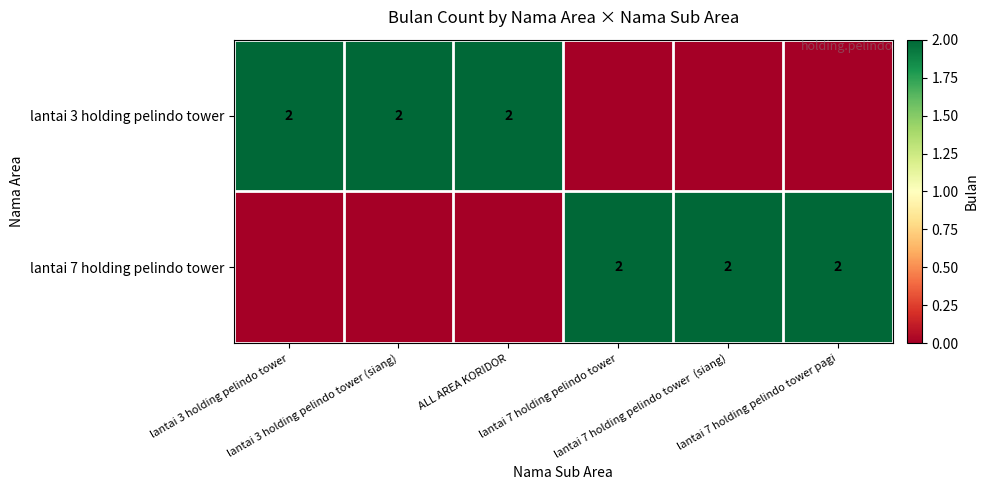

Rank the categories by lantai 3 holding pelindo tower value from lowest to highest.

lantai 7 holding pelindo tower, lantai 7 holding pelindo tower (siang), lantai 7 holding pelindo tower pagi, lantai 3 holding pelindo tower, lantai 3 holding pelindo tower (siang), ALL AREA KORIDOR